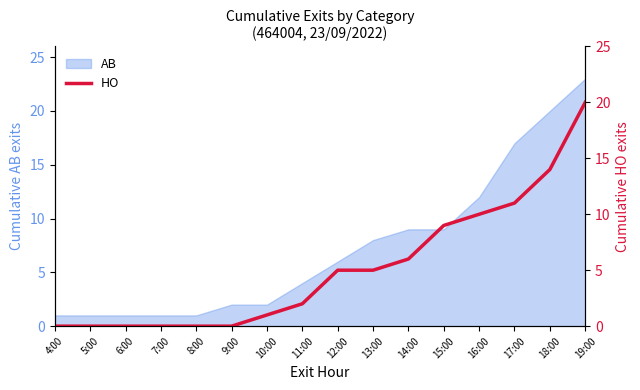

True or false: the data shows 36 at 19:00.

False